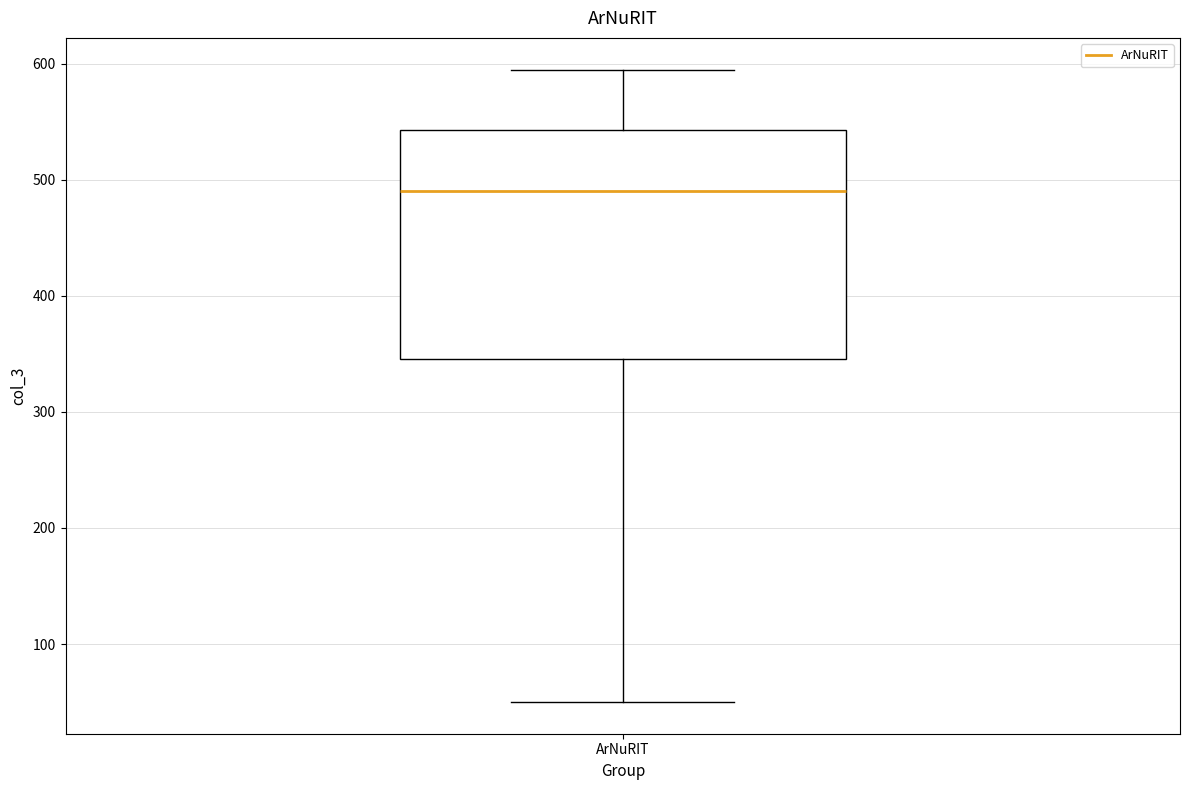

Where does the median line of the box for ArNuRIT sit on the y-axis? The values are not printed on the chart, so give them approximately, as read against the axis.

490